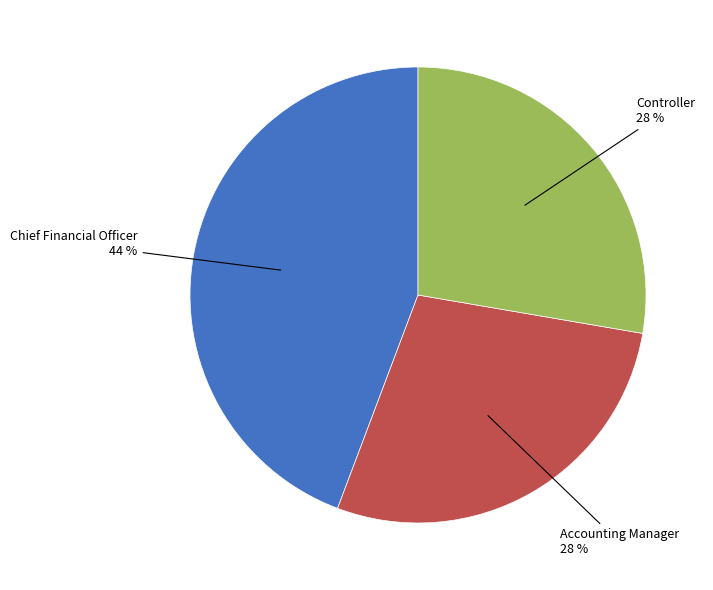

Is there any slice that represents more than half of the pie?

No